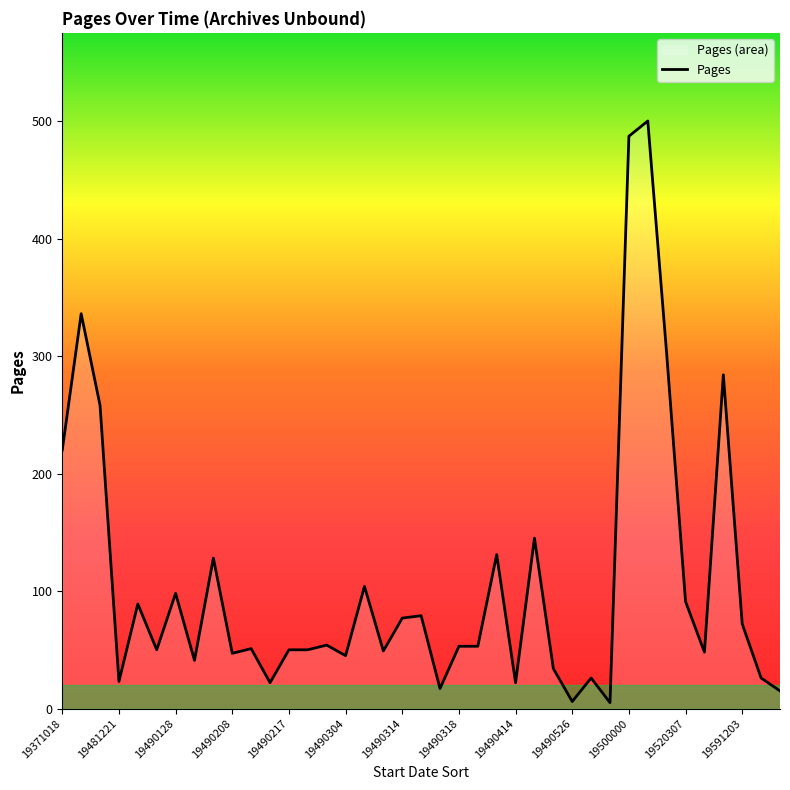

The chart shows a value of 45 at 19490304. True or false?

True